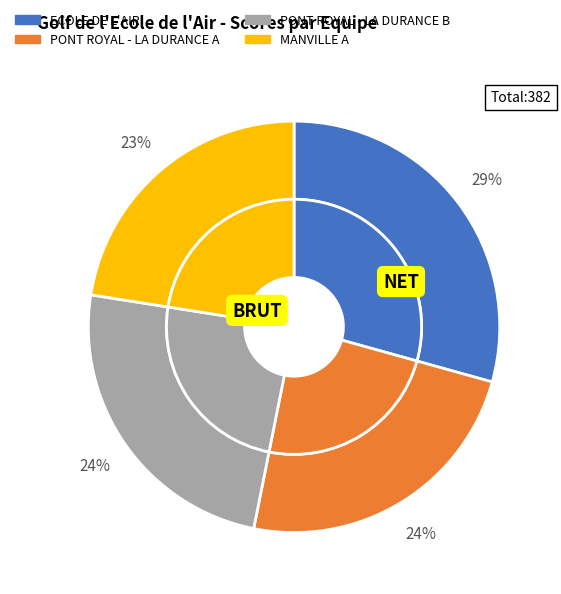

To the nearest percent, what percentage of the pie is MANVILLE A?

23%